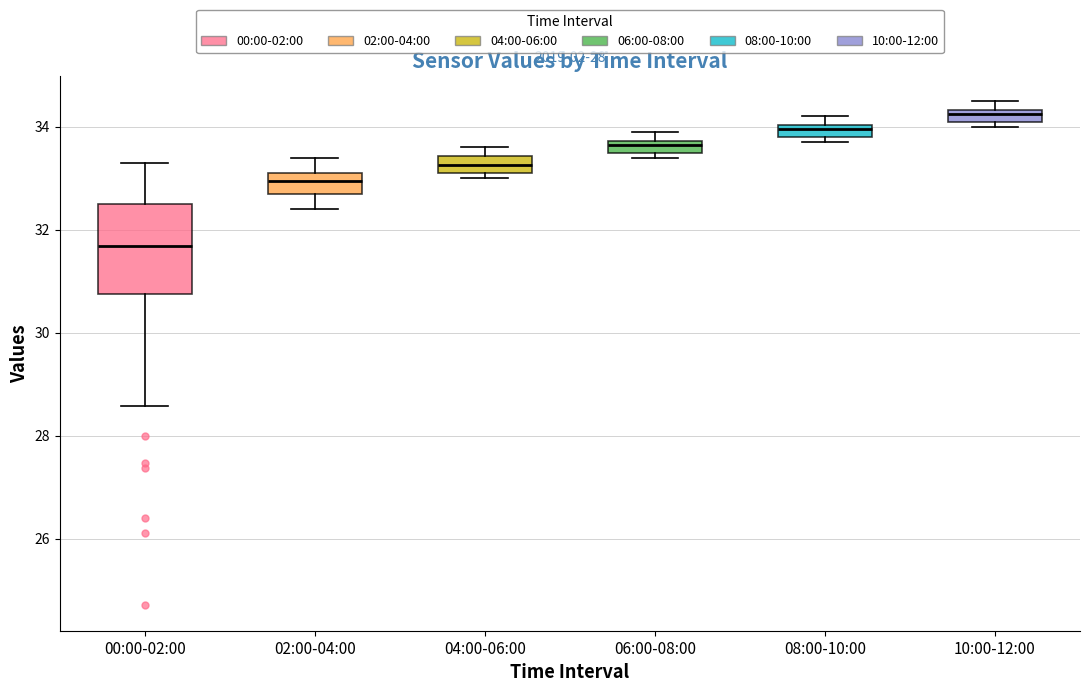

Where does the lower whisker of the box for 00:00-02:00 end on the y-axis? The values are not printed on the chart, so give them approximately, as read against the axis.

28.6